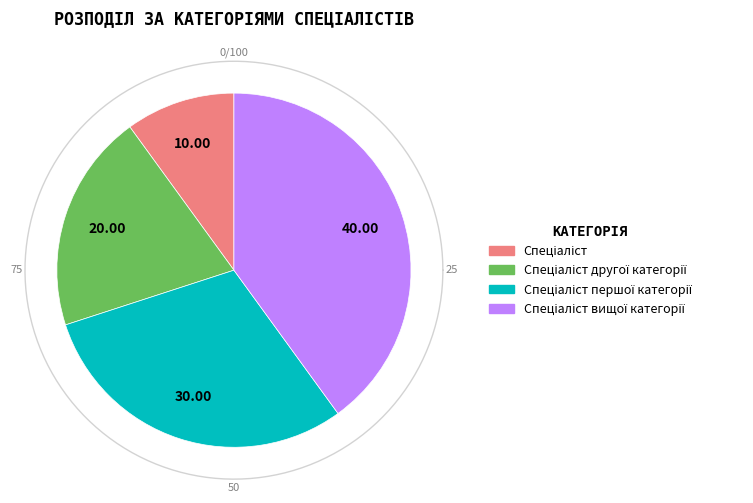

Between Спеціаліст першої категорії and Спеціаліст, which is larger?

Спеціаліст першої категорії